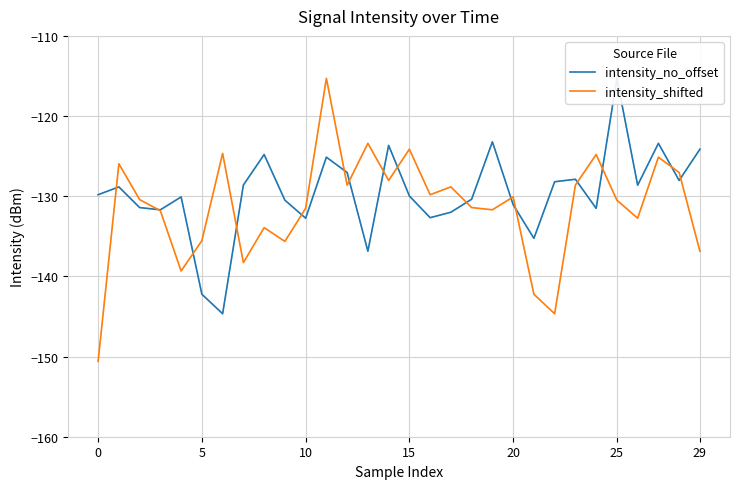

How many lines are shown in the chart?

2